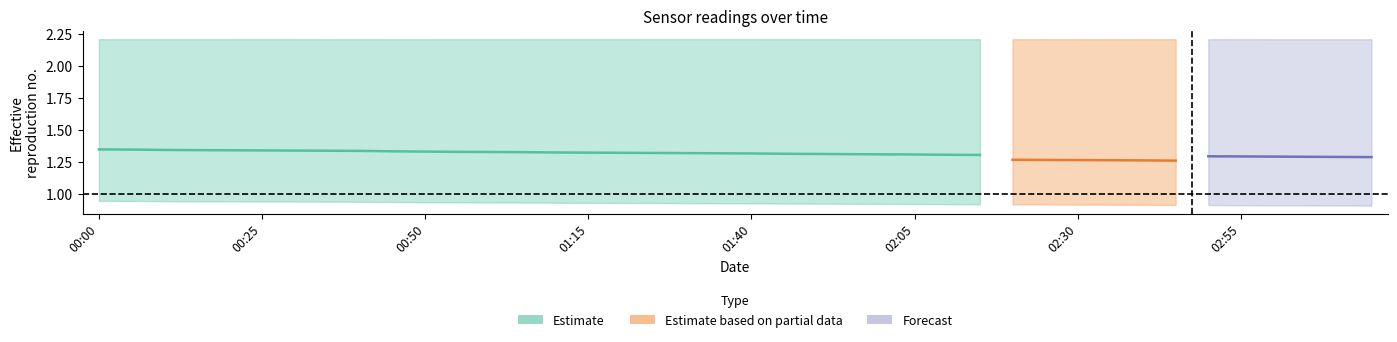

Does the chart display data point markers on the line(s)?

No